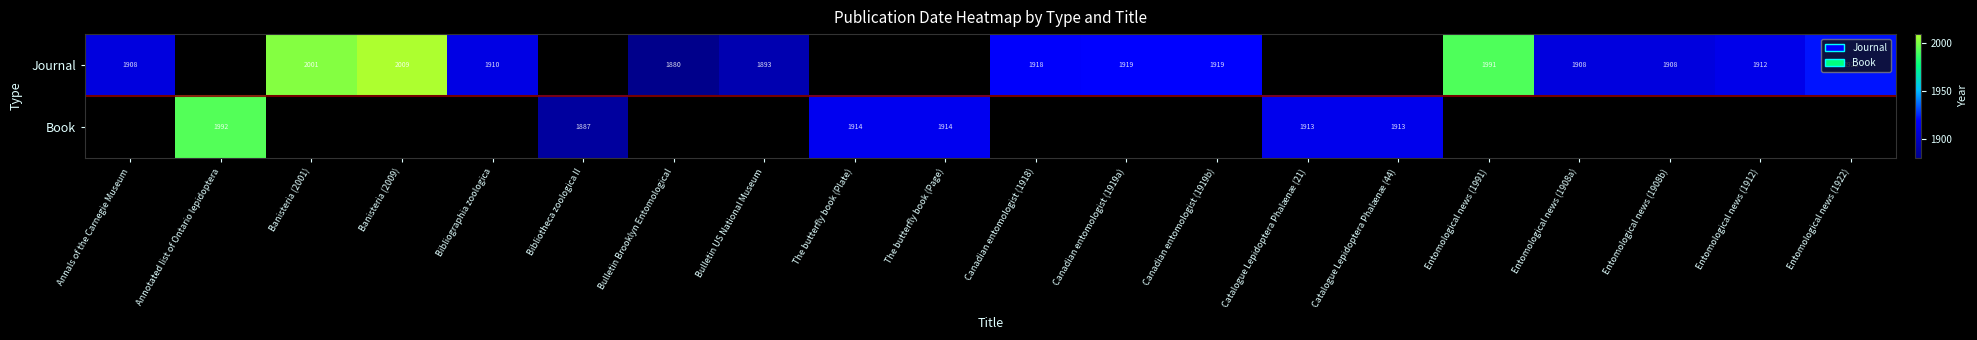

True or false: Journal has a value of 2009 at Banisteria (2009).

True